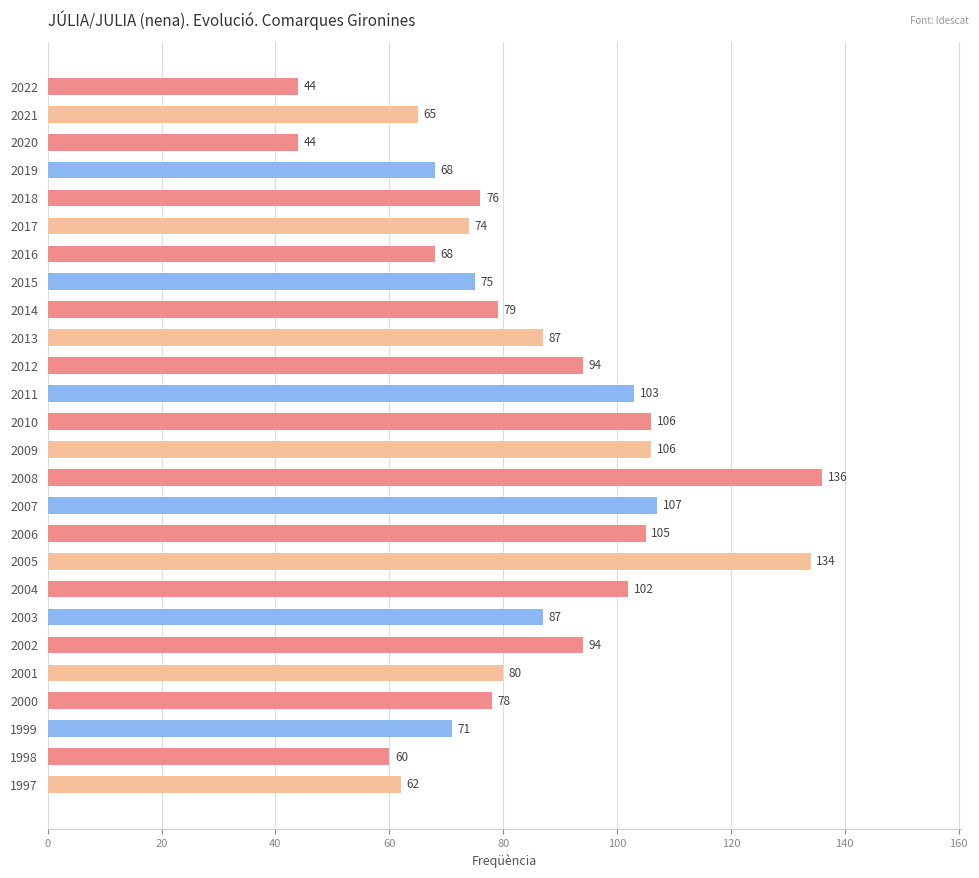

What is the sum of the values at 2003 and 2018?

163